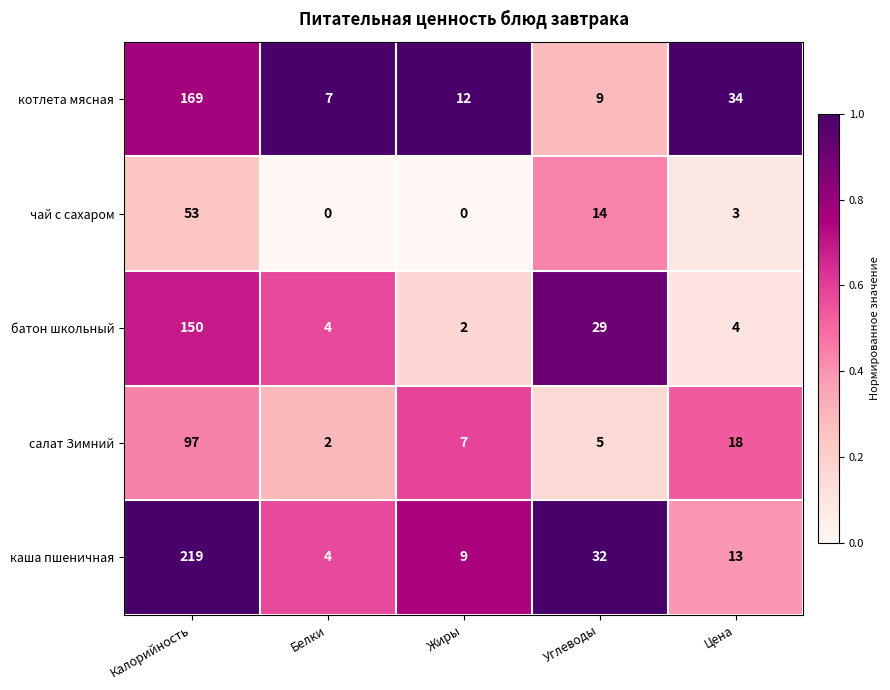

The котлета мясная series shows 169 at Калорийность. True or false?

True